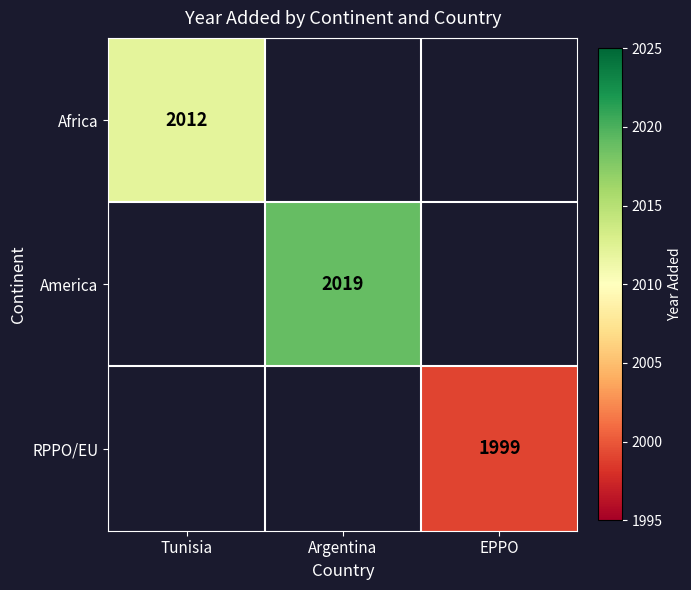

The Africa series shows 1396 at Tunisia. True or false?

False